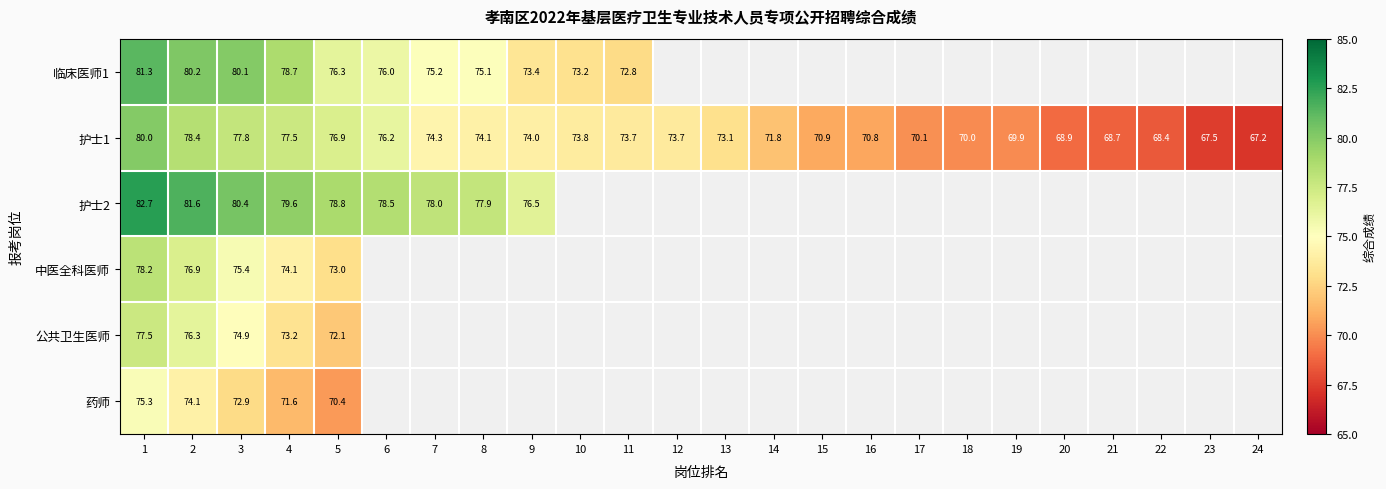

Which series changed the most between 4 and 10?

临床医师1